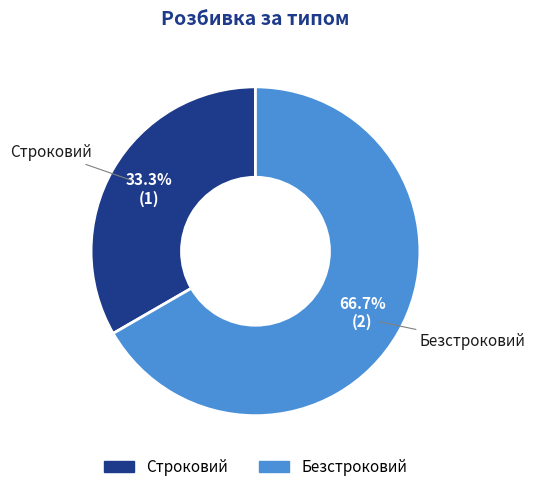

Count the number of slices in the pie.

2